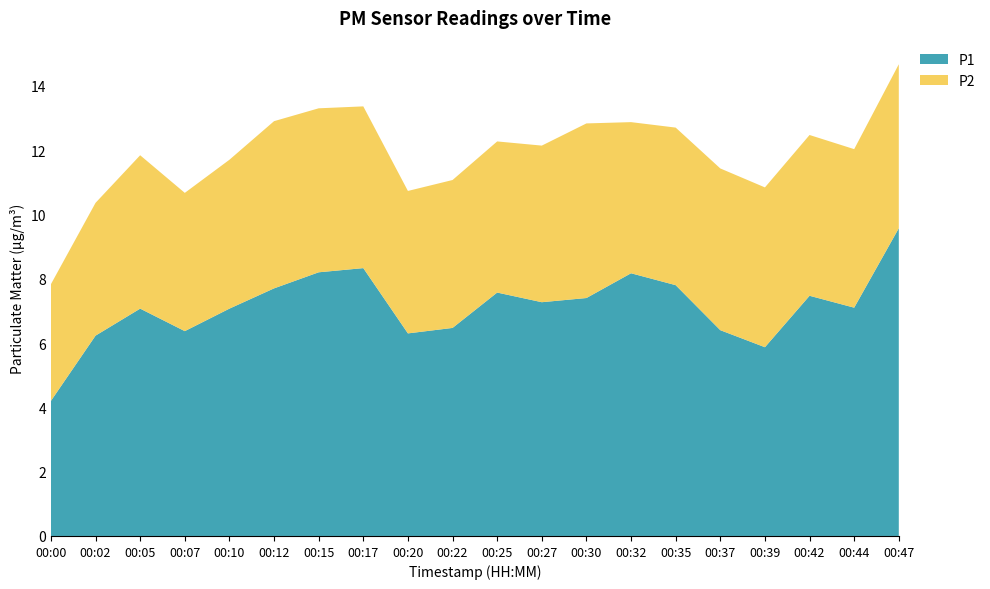

Reading right to left, transcribe all the data shown in this chart.

P1: 00:47=9.6	00:44=7.1	00:42=7.5	00:39=5.9	00:37=6.4	00:35=7.8	00:32=8.2	00:30=7.4	00:27=7.3	00:25=7.6	00:22=6.5	00:20=6.3	00:17=8.3	00:15=8.2	00:12=7.7	00:10=7.1	00:07=6.4	00:05=7.1	00:02=6.2	00:00=4.2
P2: 00:47=5.1	00:44=4.9	00:42=5.0	00:39=5.0	00:37=5.0	00:35=4.9	00:32=4.7	00:30=5.4	00:27=4.9	00:25=4.7	00:22=4.6	00:20=4.4	00:17=5.0	00:15=5.1	00:12=5.2	00:10=4.6	00:07=4.3	00:05=4.8	00:02=4.1	00:00=3.6